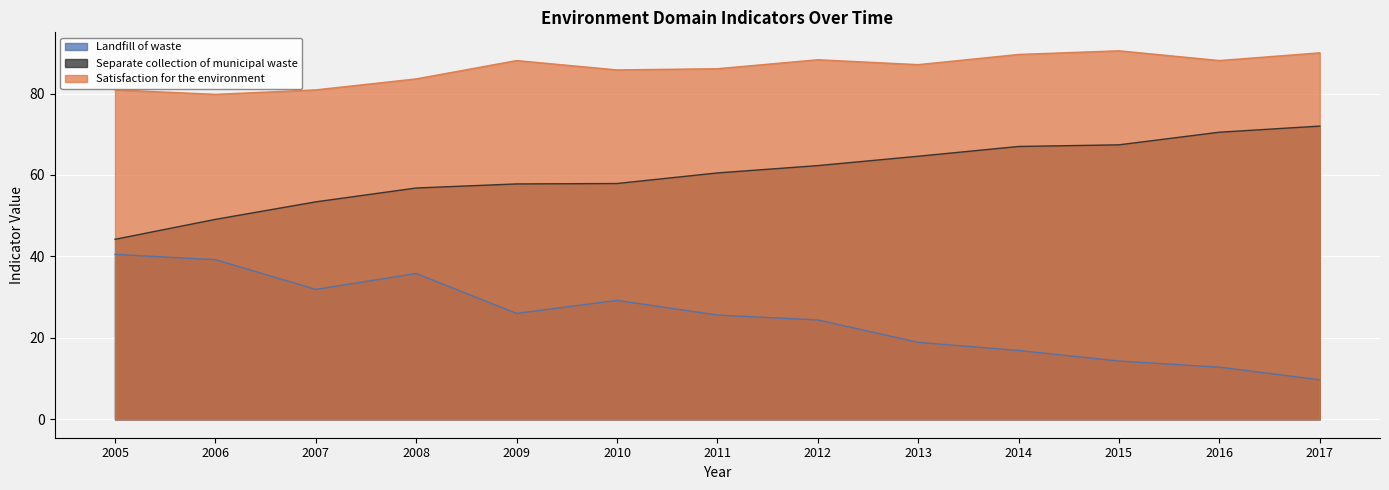

Reading right to left, extract all data points from this chart.

Landfill of waste: 2017=9.7	2016=12.8	2015=14.3	2014=16.9	2013=18.9	2012=24.4	2011=25.6	2010=29.2	2009=26.0	2008=35.8	2007=31.9	2006=39.2	2005=40.5
Separate collection of municipal waste: 2017=72.0	2016=70.5	2015=67.4	2014=67.0	2013=64.6	2012=62.3	2011=60.5	2010=57.9	2009=57.8	2008=56.8	2007=53.4	2006=49.1	2005=44.2
Satisfaction for the environment: 2017=90.0	2016=88.1	2015=90.5	2014=89.6	2013=87.1	2012=88.3	2011=86.1	2010=85.8	2009=88.1	2008=83.6	2007=80.9	2006=79.8	2005=80.9